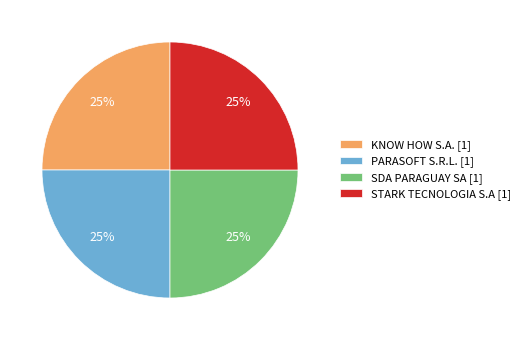

Is there a majority slice in this chart?

No